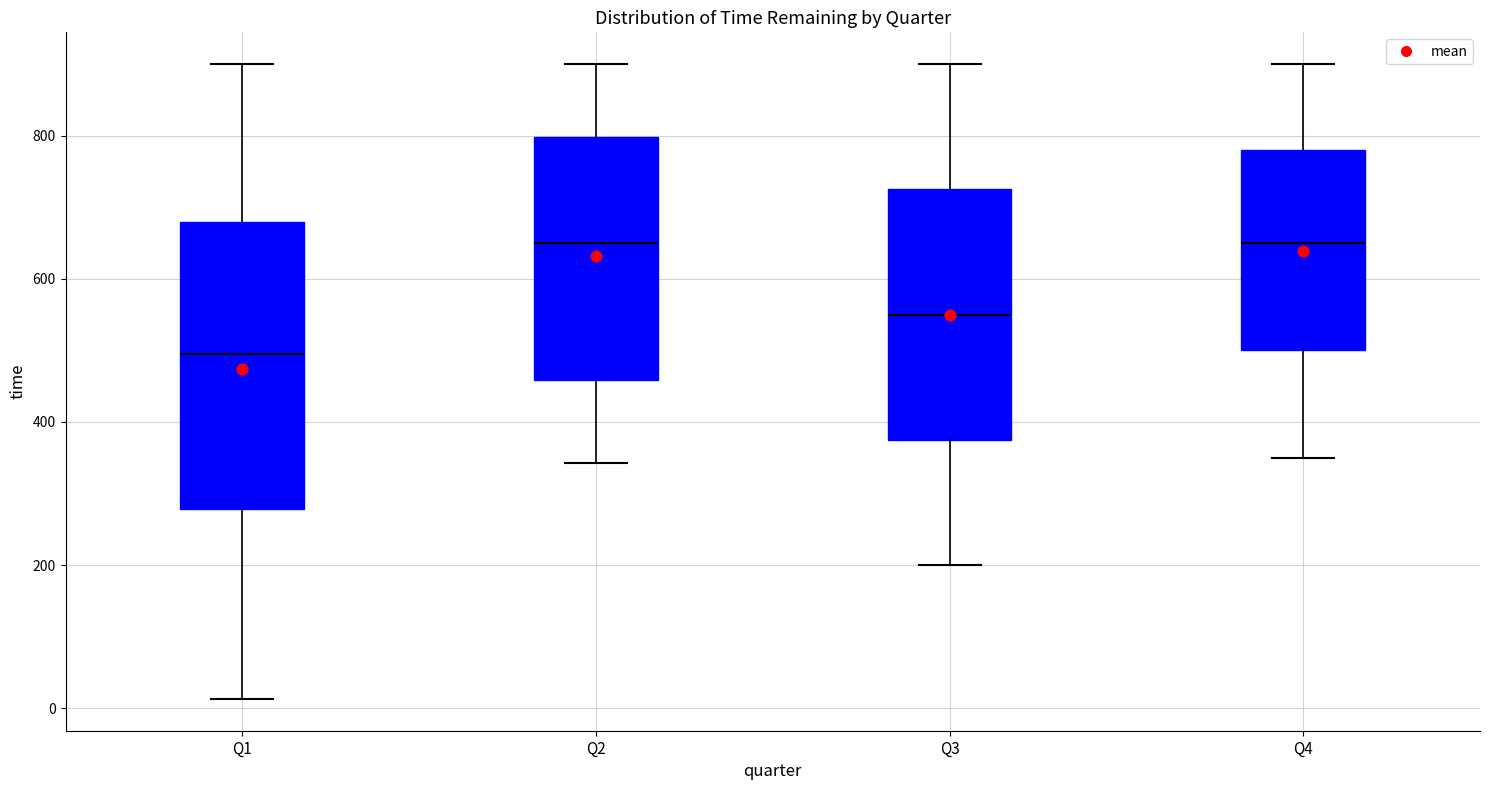

Which box is the tallest, from its lower edge to its upper edge?

Q1